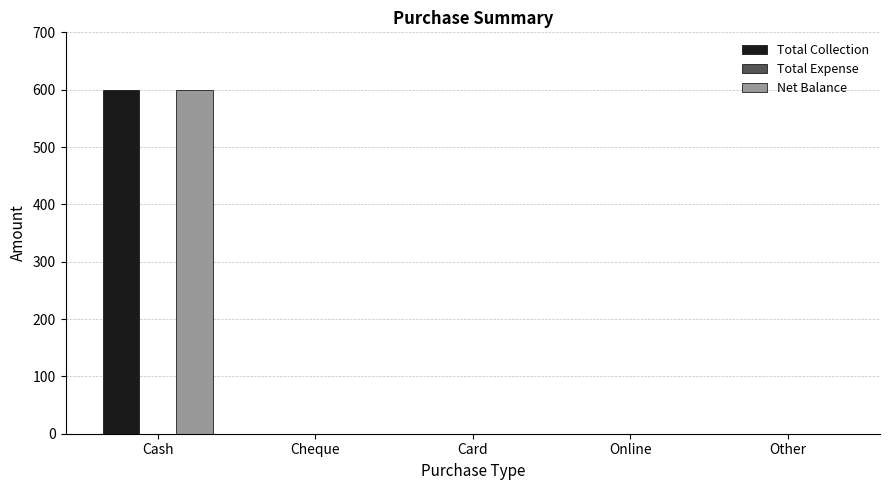

Does the chart contain stacked bars?

No